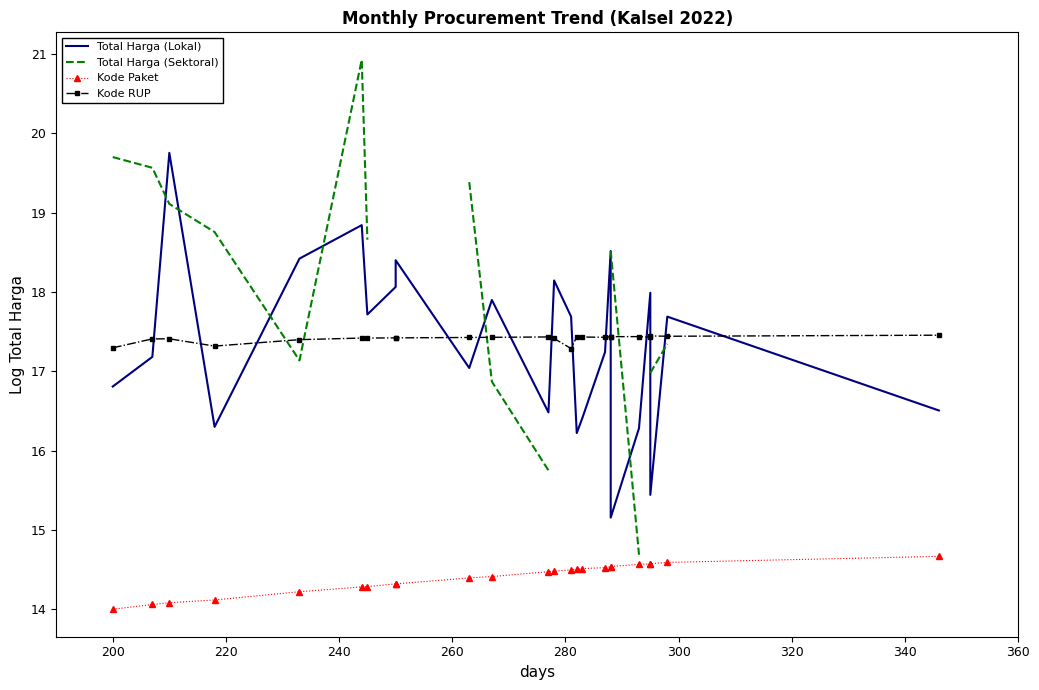

How many distinct data groups are displayed?

4